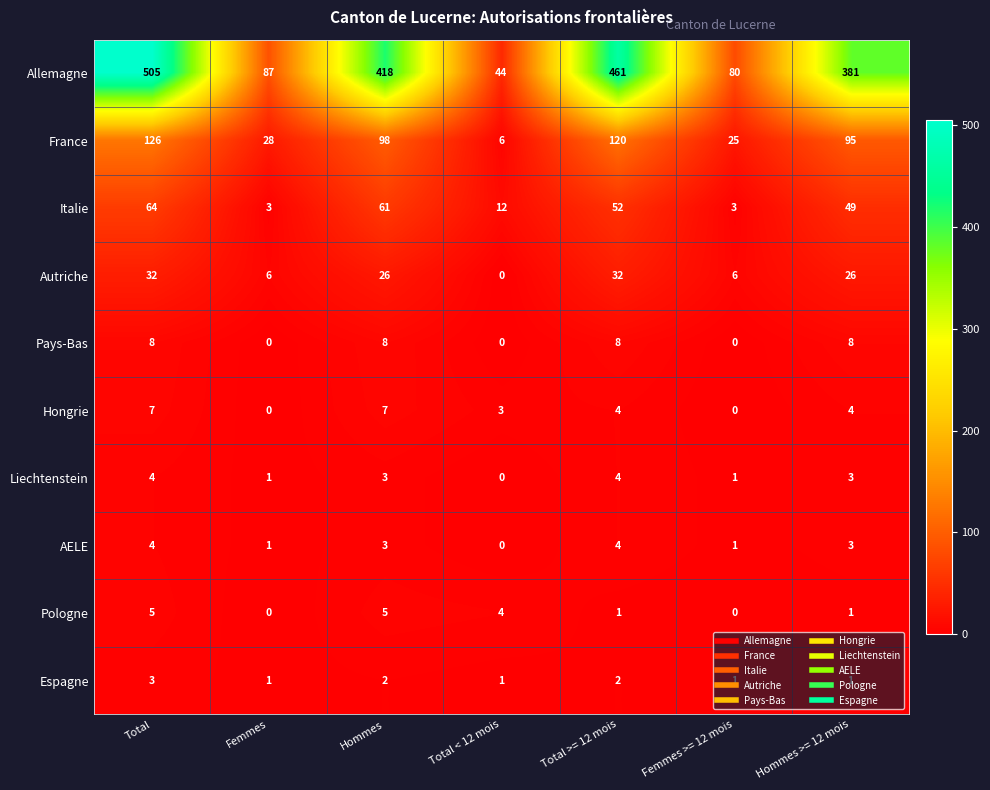

Which label corresponds to the largest value in the chart?

Total